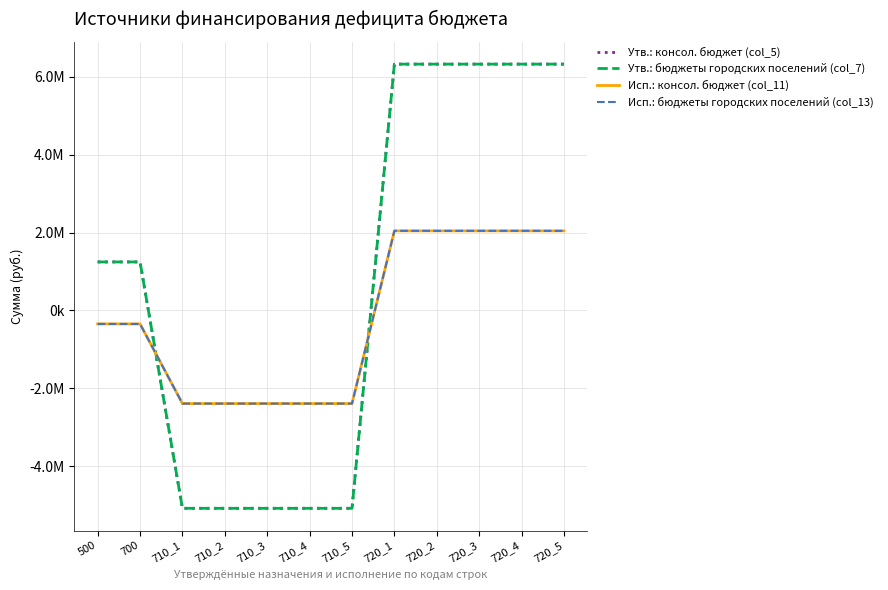

Does the chart display data point markers on the line(s)?

No